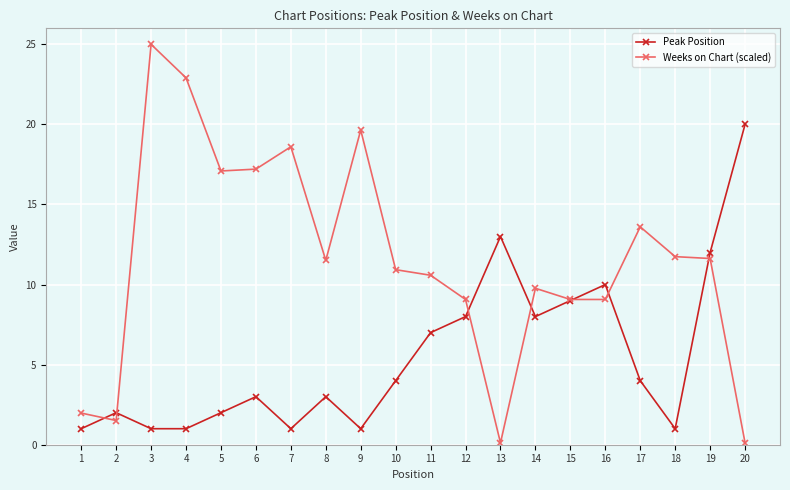

True or false: Weeks on Chart (scaled) has a value of 9.1 at 15.

True